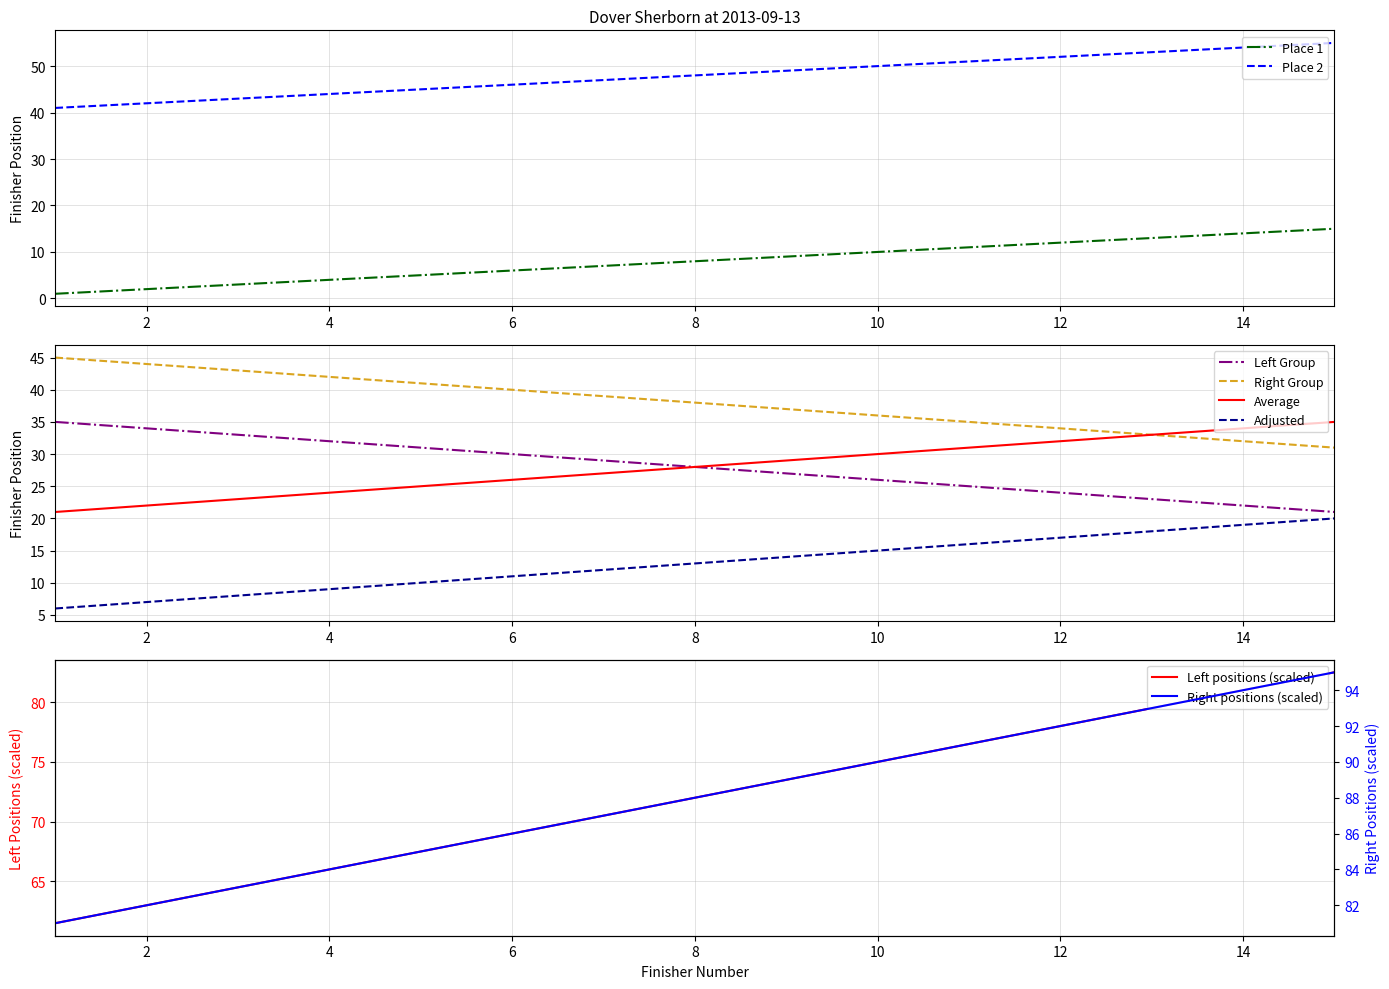

What is the sum of all Place 1 values?

120